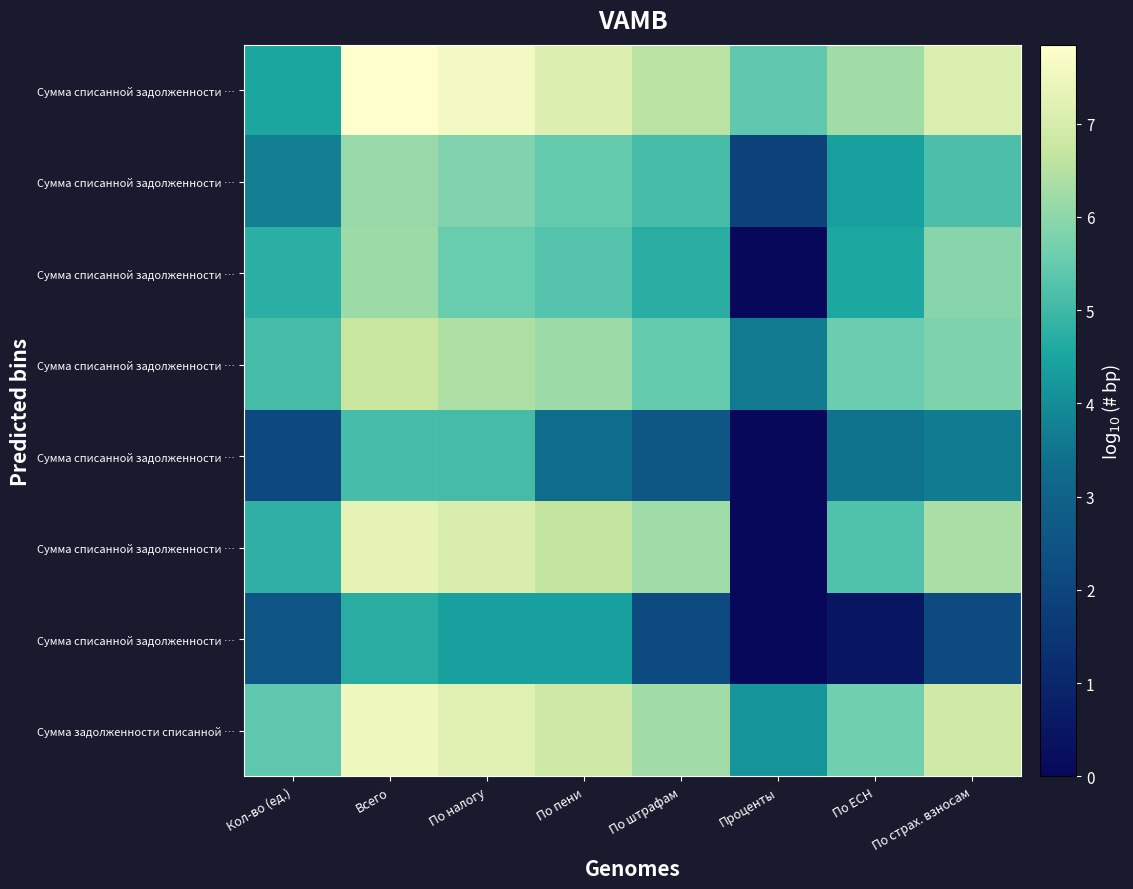

At which category does the chart reach its peak across all series?

Всего